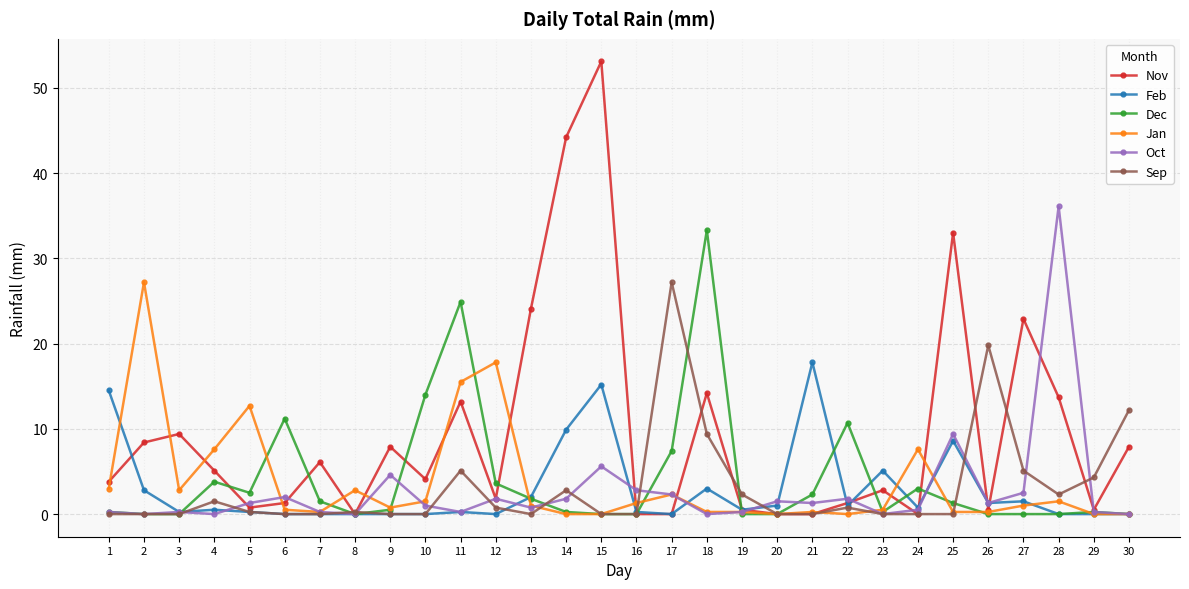

What is the difference between the maximum and minimum values in the Dec series?

33.3